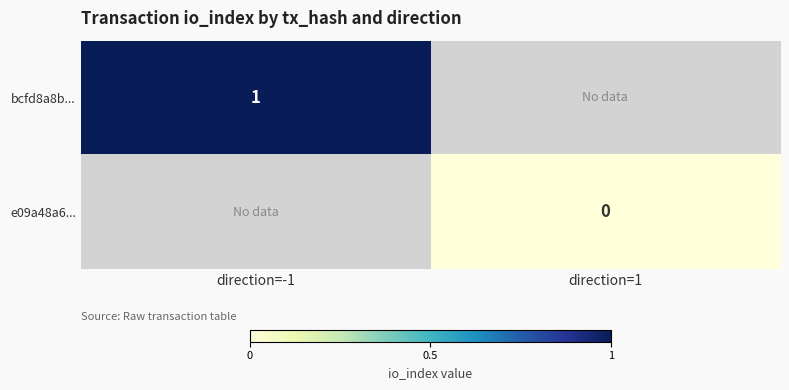

The bcfd8a8b... series shows 2 at direction=-1. True or false?

False